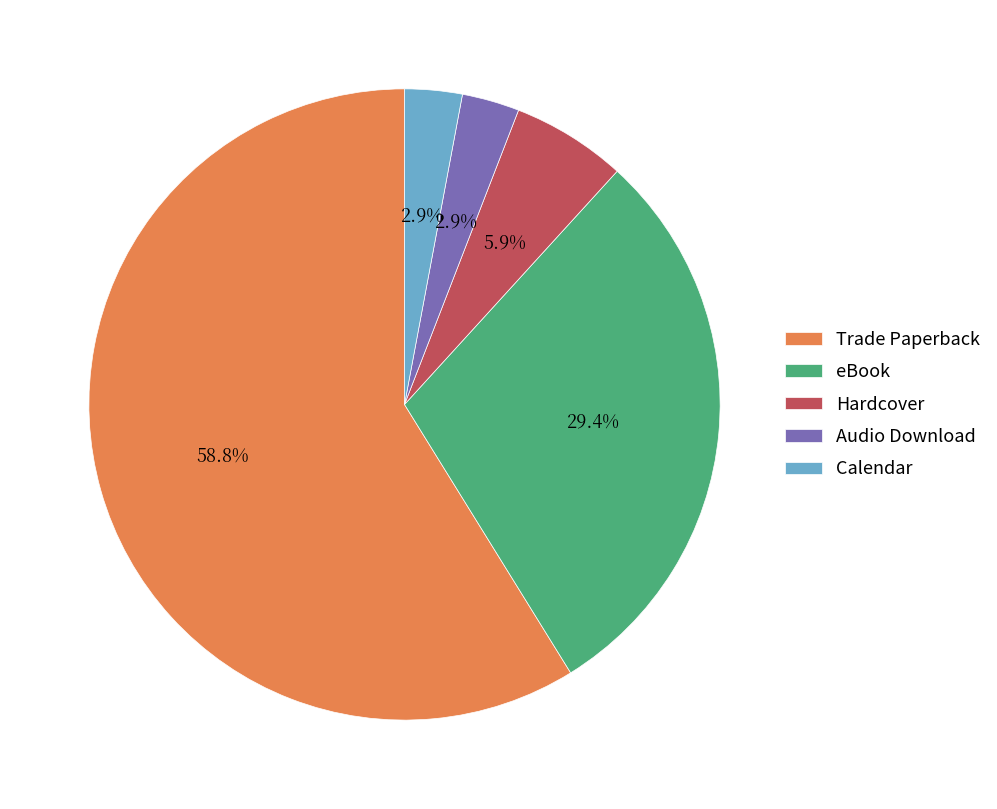

Approximately how many times larger is the value at Trade Paperback compared to Hardcover?

10.0